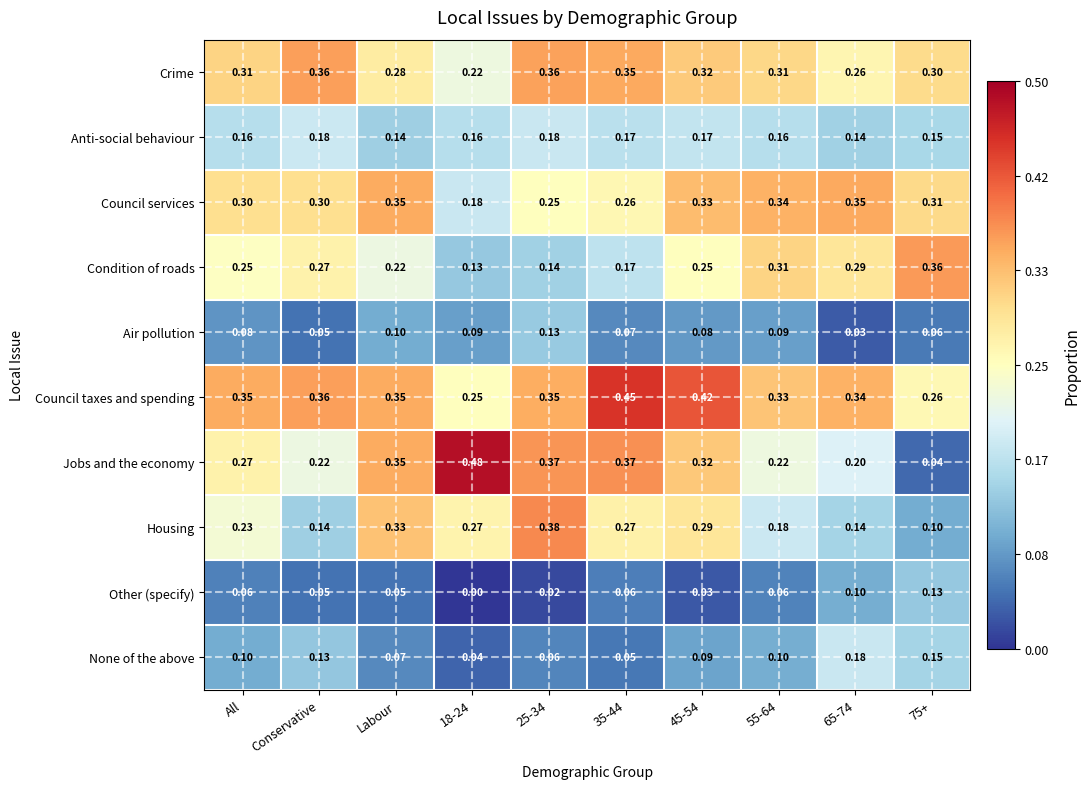

Which series has the largest total across all categories?

Council taxes and spending